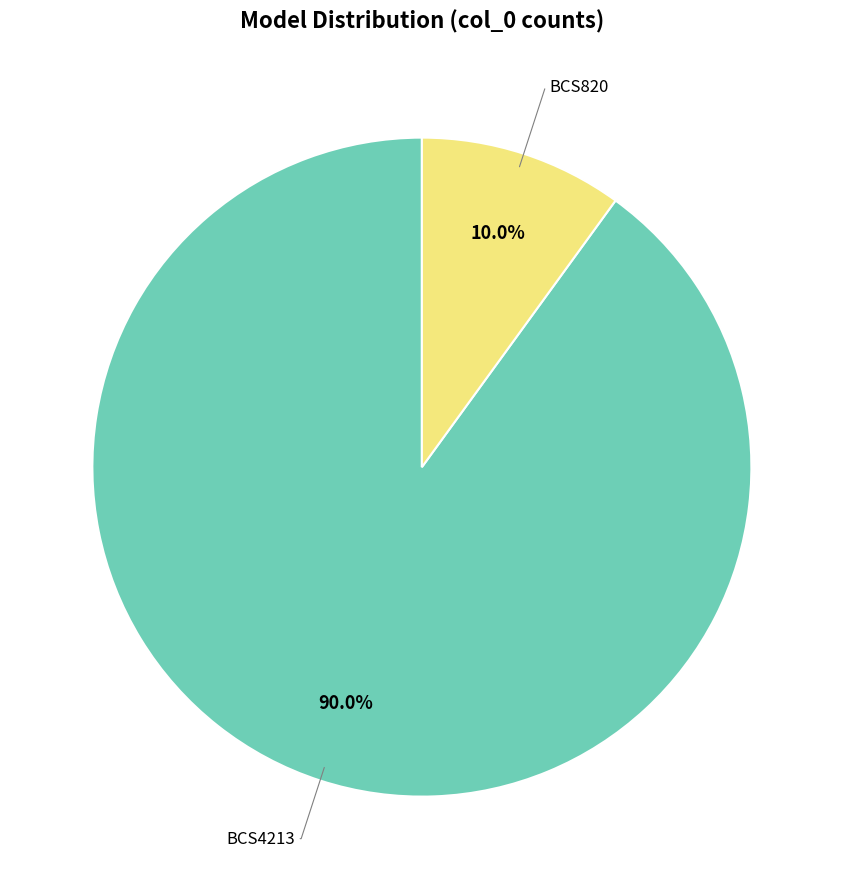

To the nearest percent, what is the difference between the BCS820 and BCS4213 slice percentages?

80%